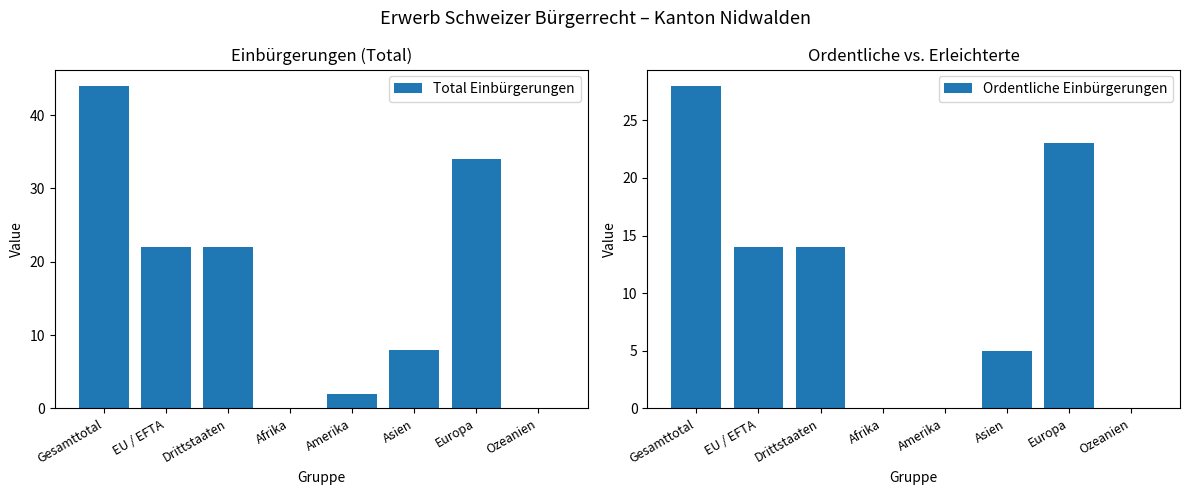

How many categories are shown in the chart?

8